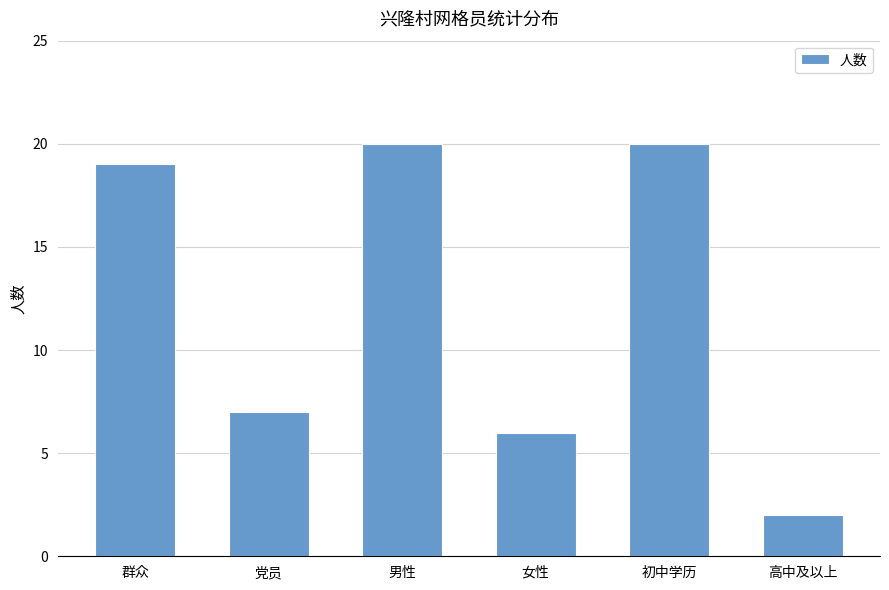

What is the label of the 2nd bar from the right?

初中学历